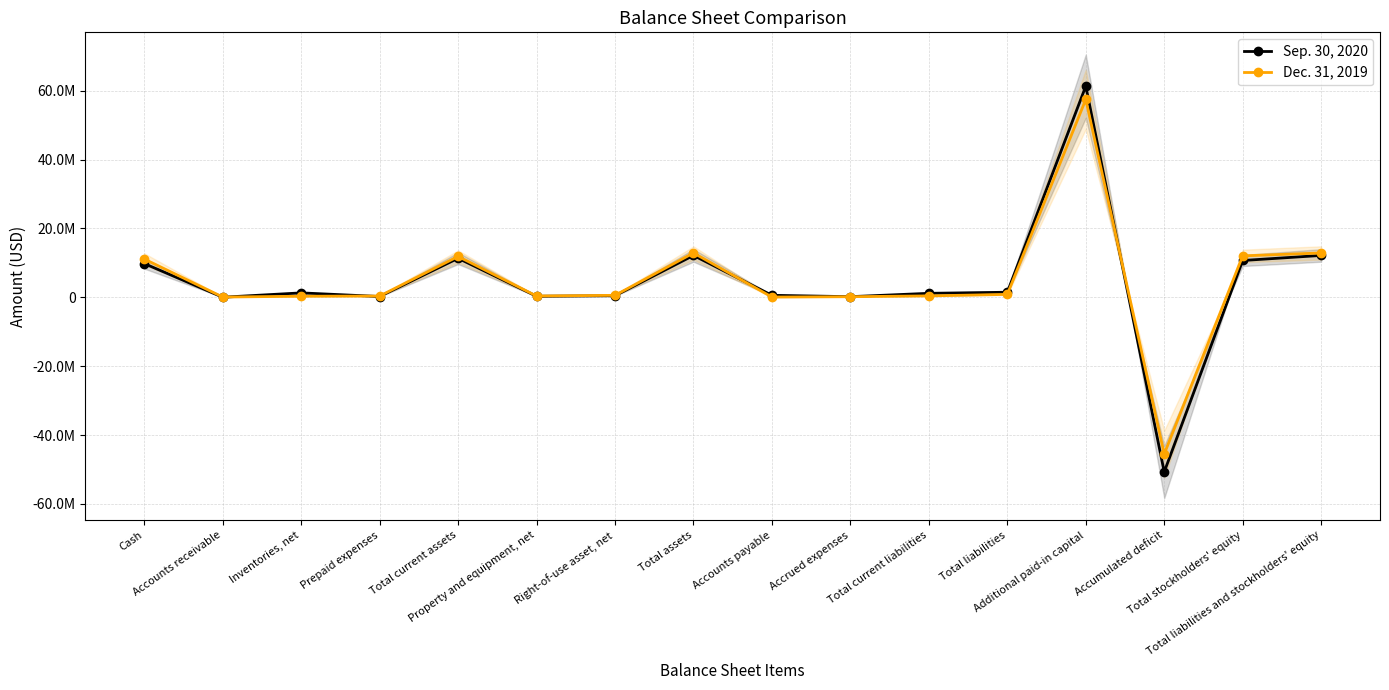

After their last crossing, which series has the higher values: Dec. 31, 2019 or Sep. 30, 2020?

Dec. 31, 2019